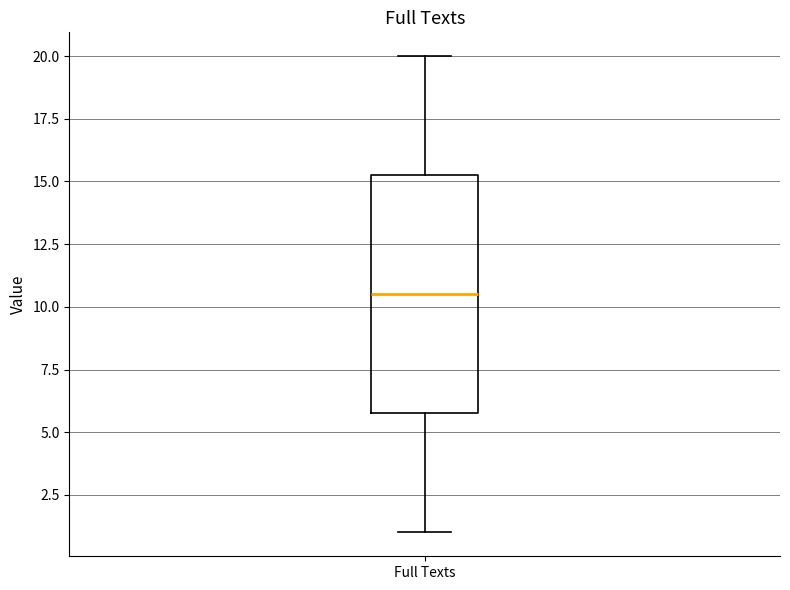

Read this box plot against the y-axis: the position of the median line, the range covered by the box, and the ends of both whiskers. The values are not printed on the chart, so give them approximately, as read against the axis.

median 10.5, box 6.0 to 15.5, whiskers 1.0 to 20.0